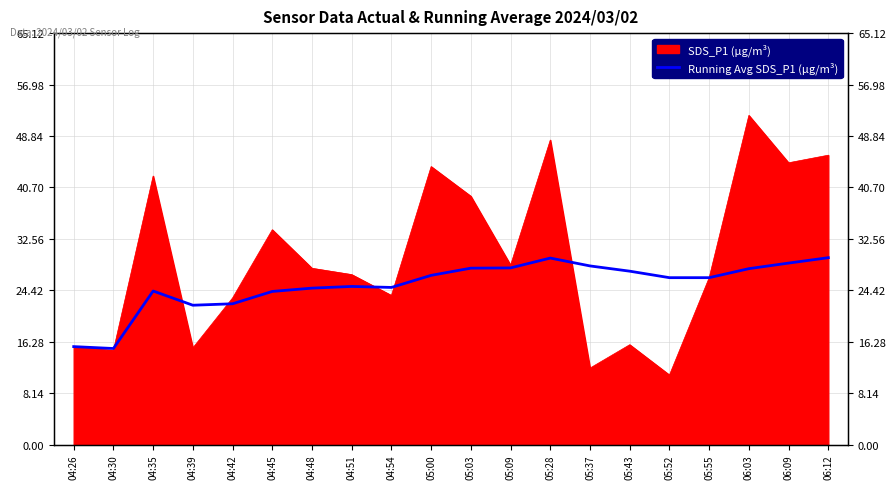

True or false: the data shows 29.6 at 06:12.

True